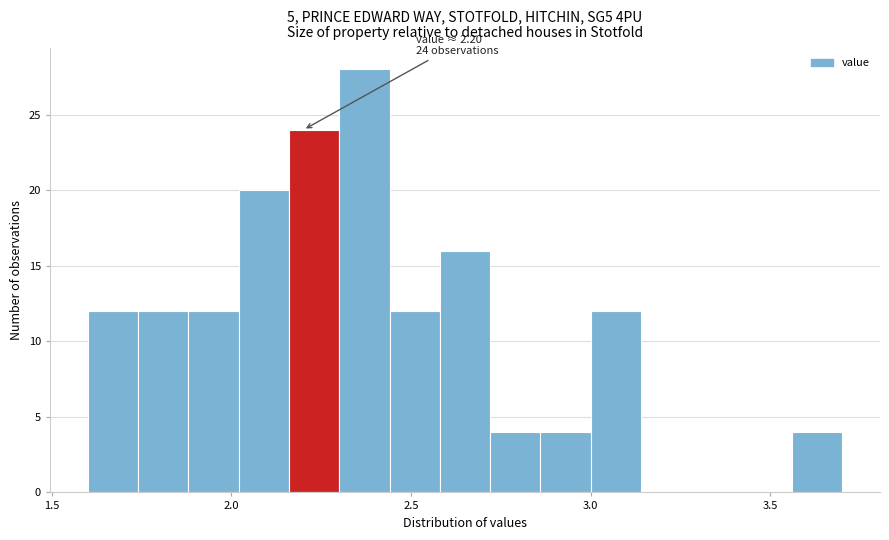

Read against the x-axis, roughly where is the centre of the tallest bar?

2.35